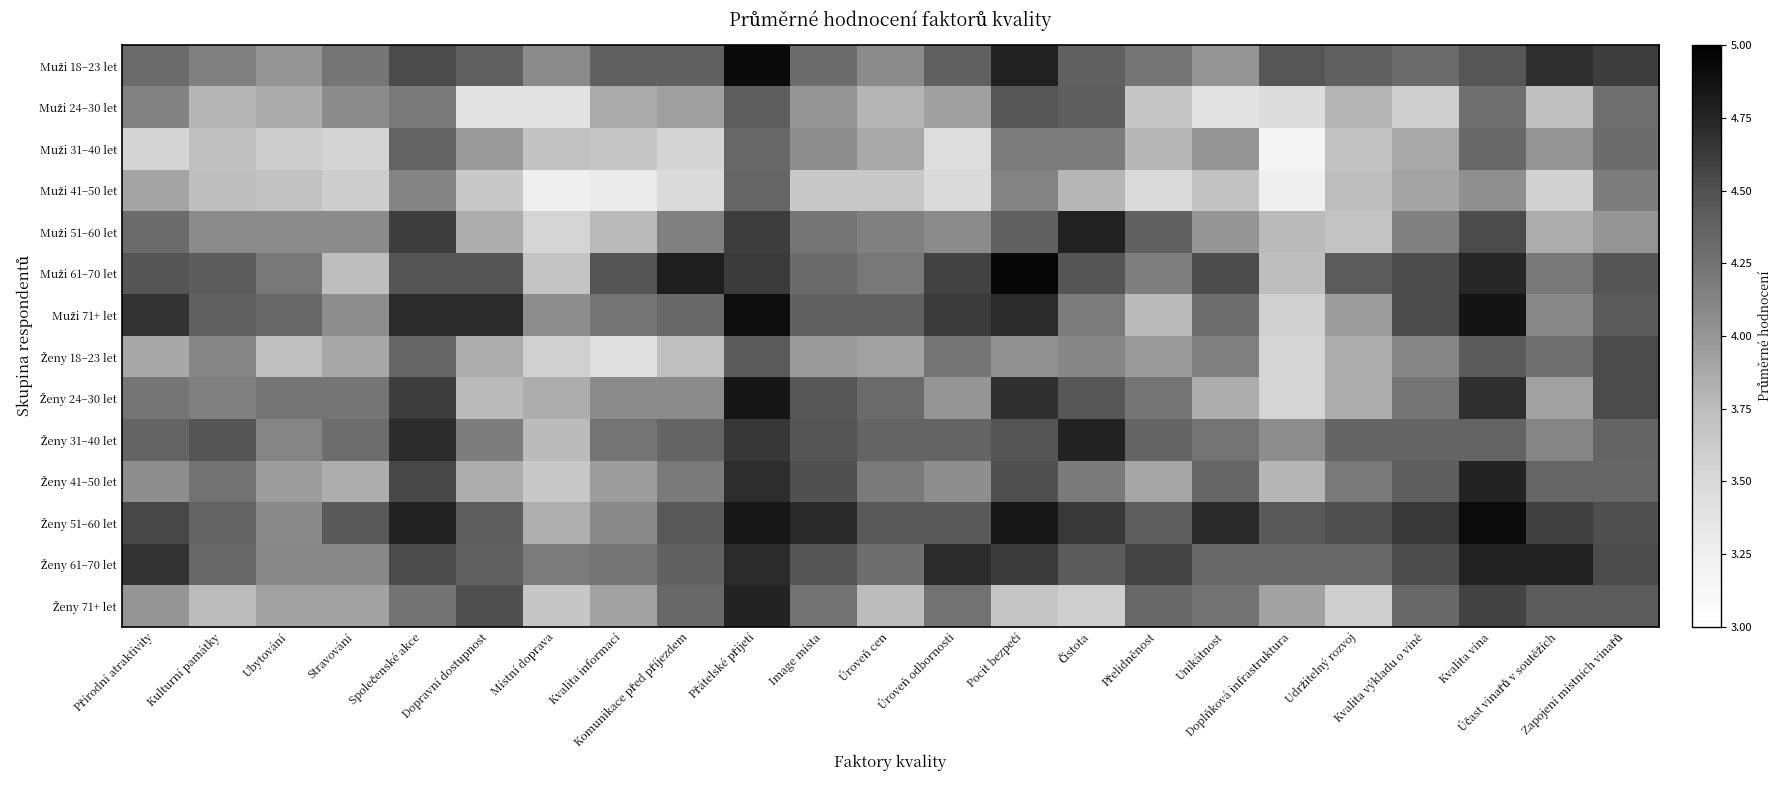

At how many categories does at least one series exceed 4?

23